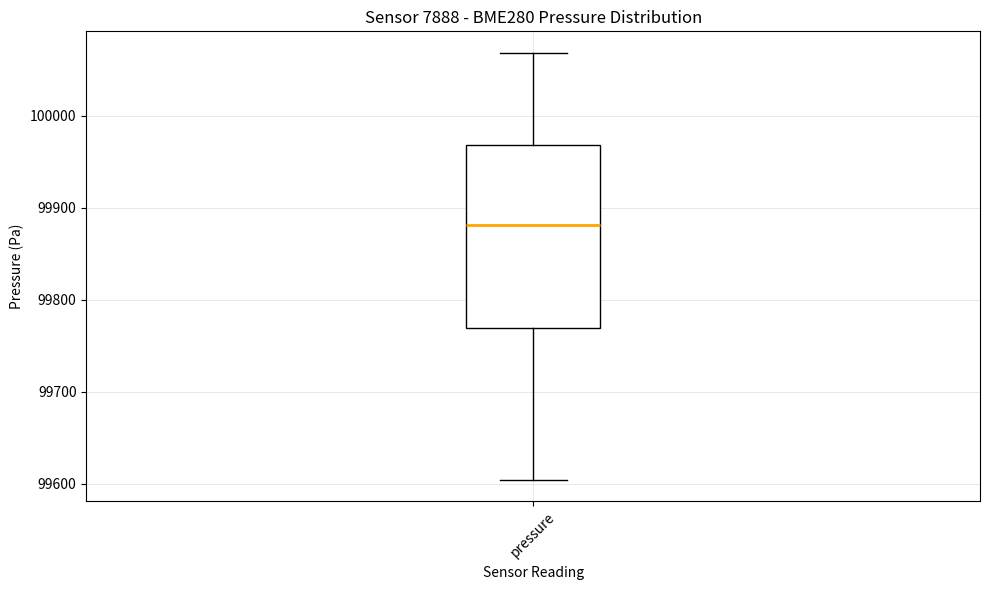

Where does the upper whisker of the box for pressure end on the y-axis? The values are not printed on the chart, so give them approximately, as read against the axis.

100070